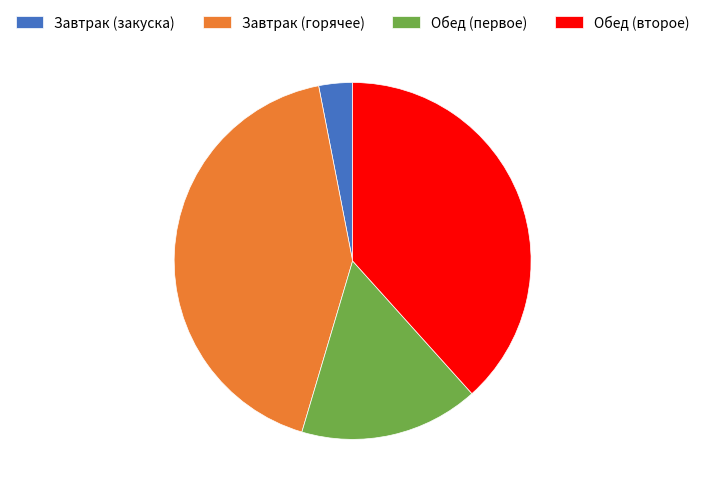

Does Завтрак (горячее) account for over 50% of the chart?

No